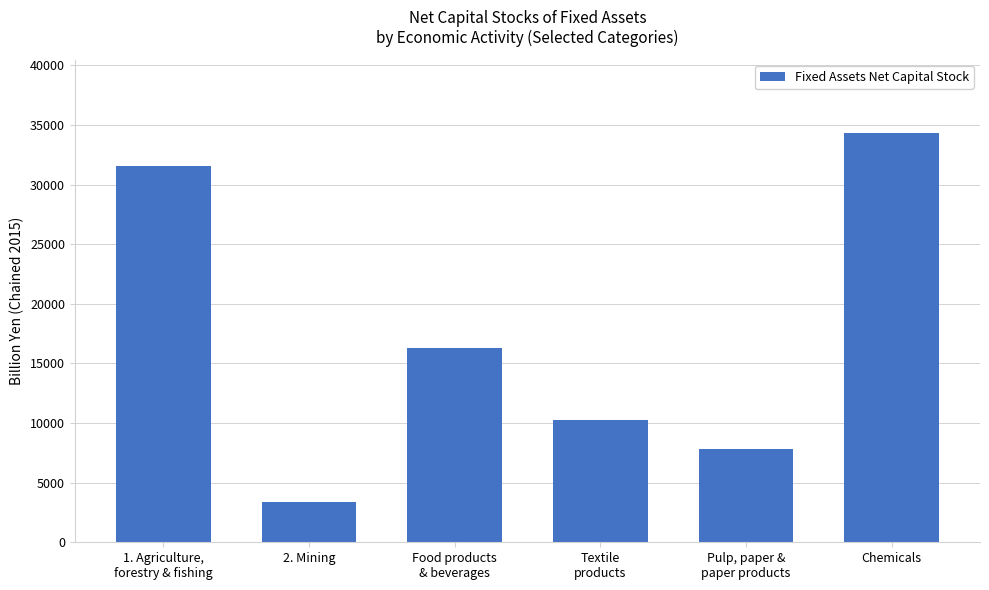

At which category does the chart reach its minimum across all series?

2. Mining